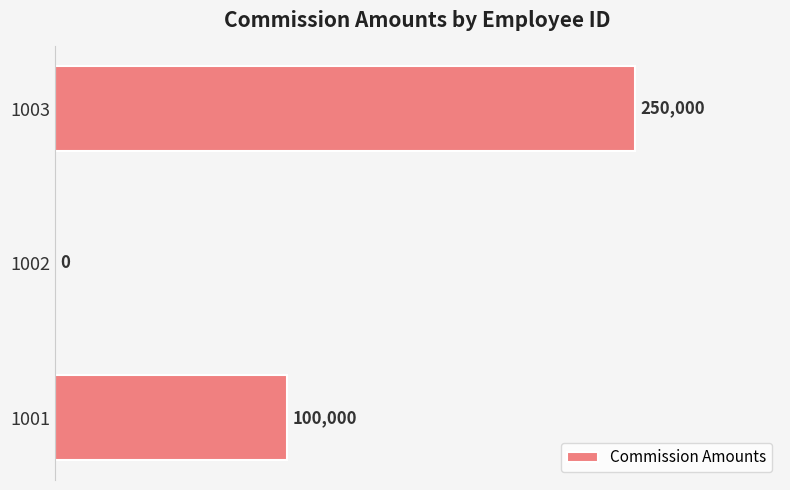

Are the bars grouped side by side (vs. stacked)?

No